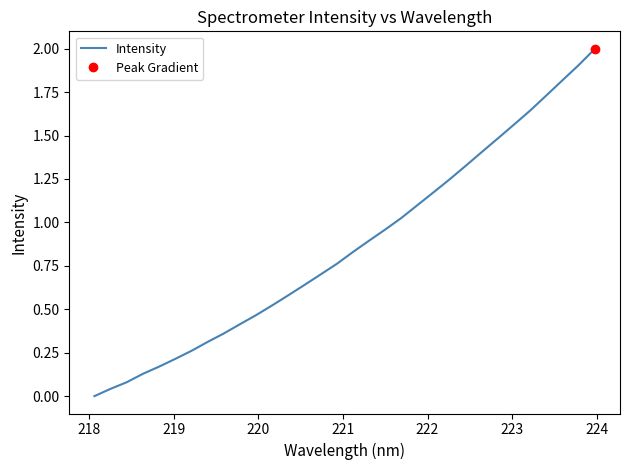

What is the maximum value for Intensity?

2.0